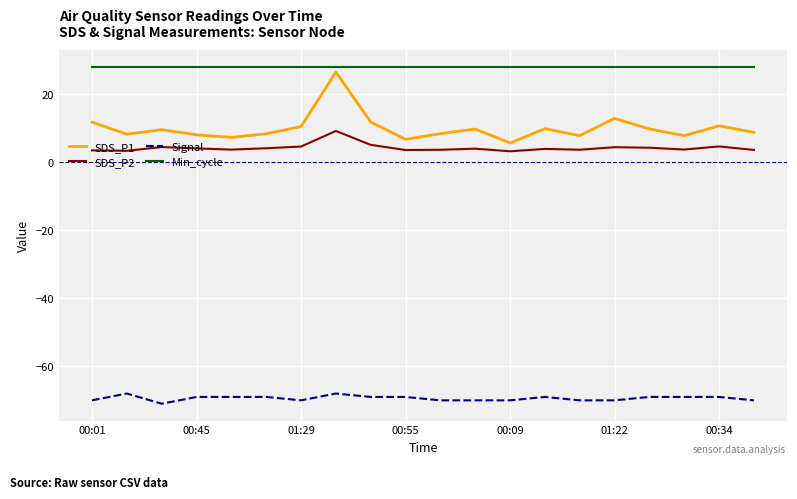

What is the minimum value shown in the chart?

-71.0